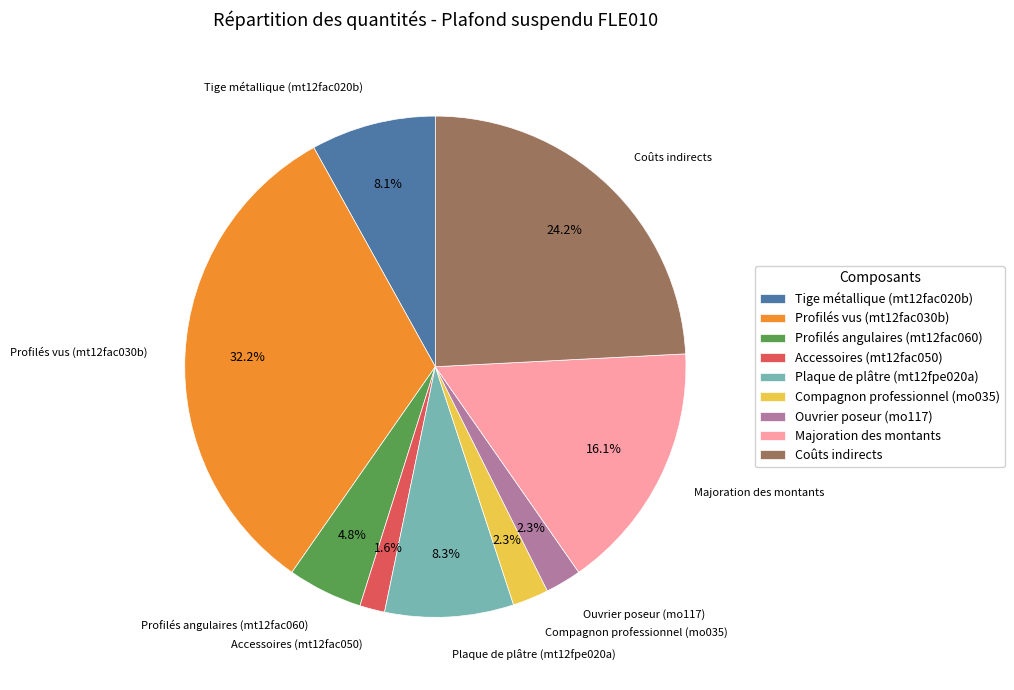

Combined, what portion of the pie is Profilés vus (mt12fac030b) and Plaque de plâtre (mt12fpe020a)?

40.5%